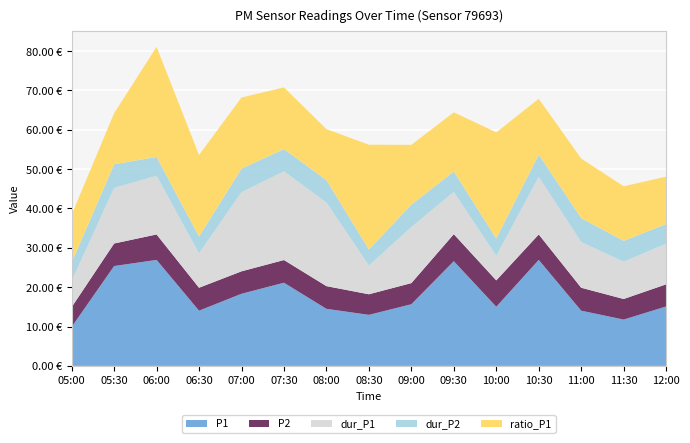

Reading left to right, what are all the values shown in this chart?

P1: 9.9	25.4	26.9	14.0	18.3	21.1	14.5	13.0	15.7	26.6	15.0	26.9	14.0	11.8	15.1
P2: 5.0	5.7	6.5	5.8	5.7	5.8	5.8	5.2	5.4	6.9	6.7	6.5	5.8	5.2	5.6
dur_P1: 6.6	14.1	14.9	8.7	20.1	22.5	21.2	7.3	14.2	10.7	6.2	14.6	11.6	9.5	10.3
dur_P2: 4.7	6.0	4.8	4.3	6.0	5.7	5.7	4.1	5.7	5.2	4.5	5.7	6.1	5.3	5.0
ratio_P1: 12.2	13.0	28.0	20.7	18.1	15.7	13.0	26.6	15.2	15.0	26.9	14.2	15.1	13.9	12.0